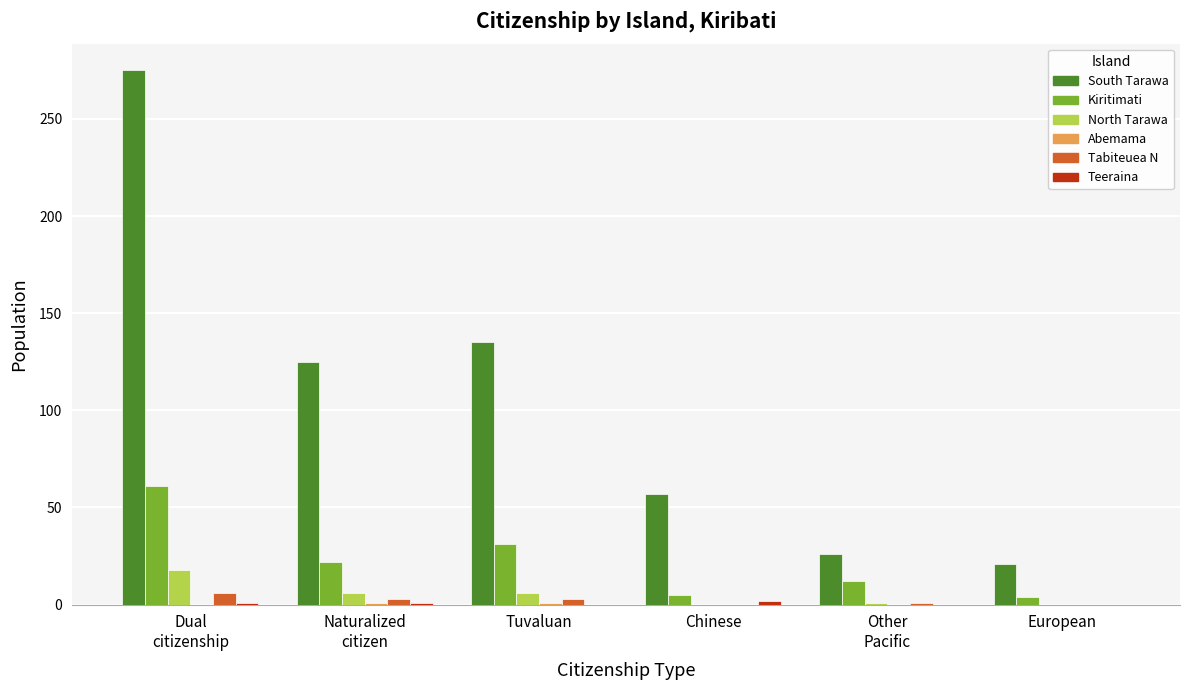

What is the total value across all series at Chinese?

64